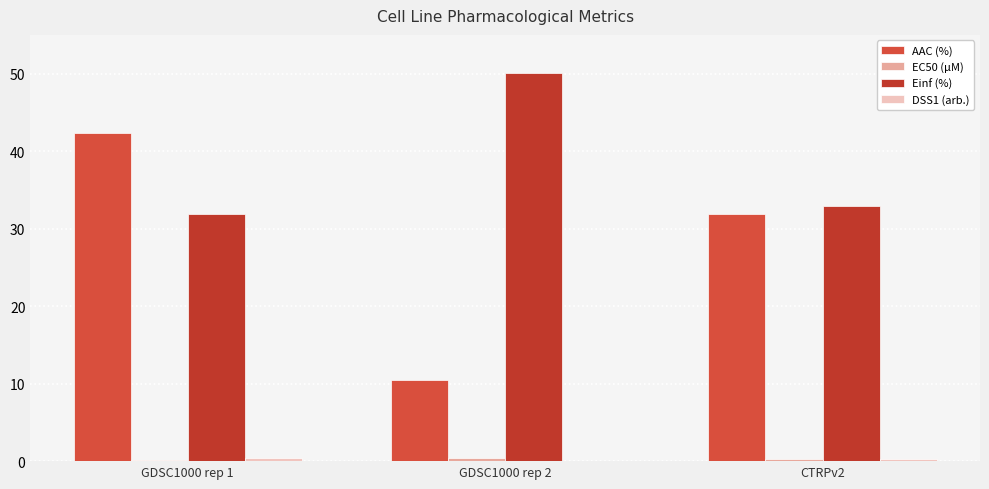

Reading right to left, list all the values displayed in this chart.

AAC (%): CTRPv2=31.9	GDSC1000 rep 2=10.5	GDSC1000 rep 1=42.3
EC50 (µM): CTRPv2=0.3	GDSC1000 rep 2=0.4	GDSC1000 rep 1=0.2
Einf (%): CTRPv2=32.9	GDSC1000 rep 2=50.0	GDSC1000 rep 1=31.8
DSS1 (arb.): CTRPv2=0.3	GDSC1000 rep 2=0.1	GDSC1000 rep 1=0.4